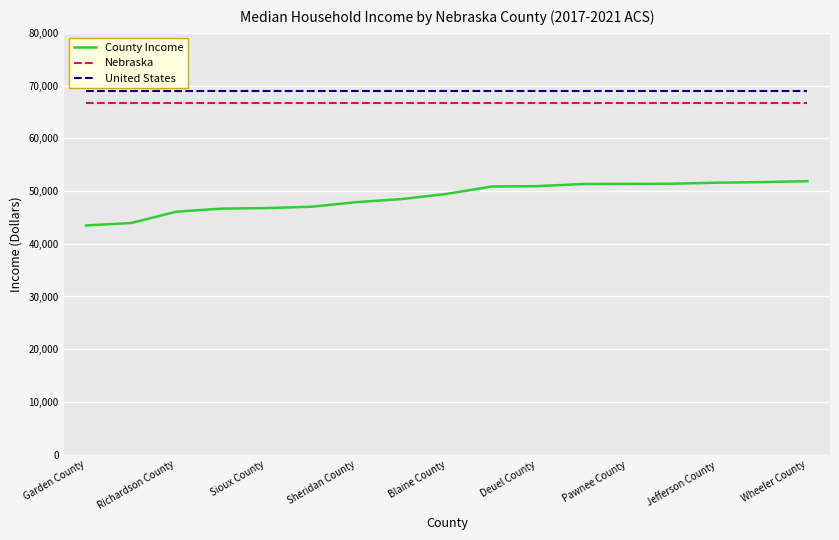

Is this an area chart (filled region under the line)?

No